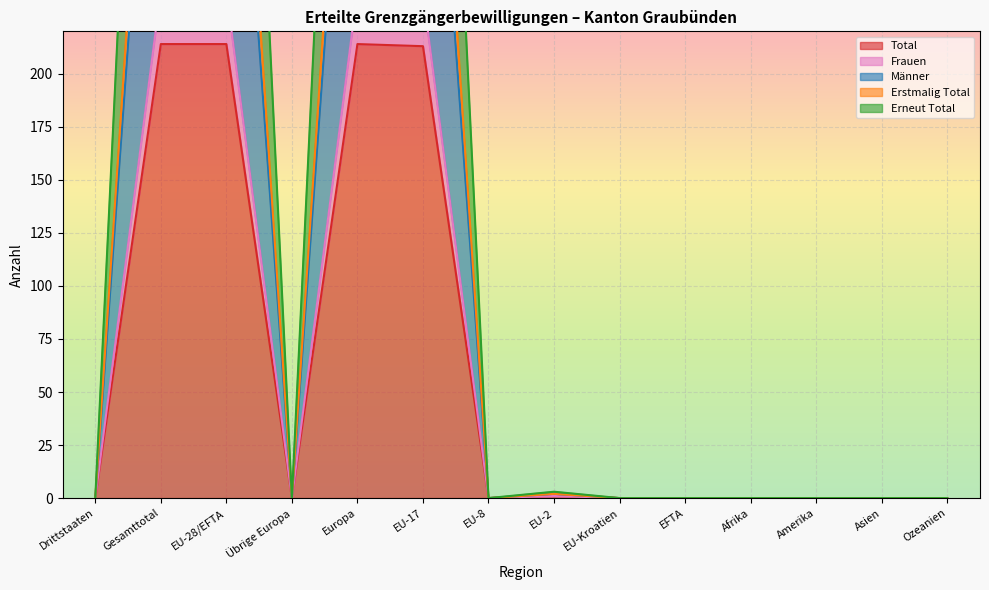

How many values in the Erstmalig Total series exceed 0?

5